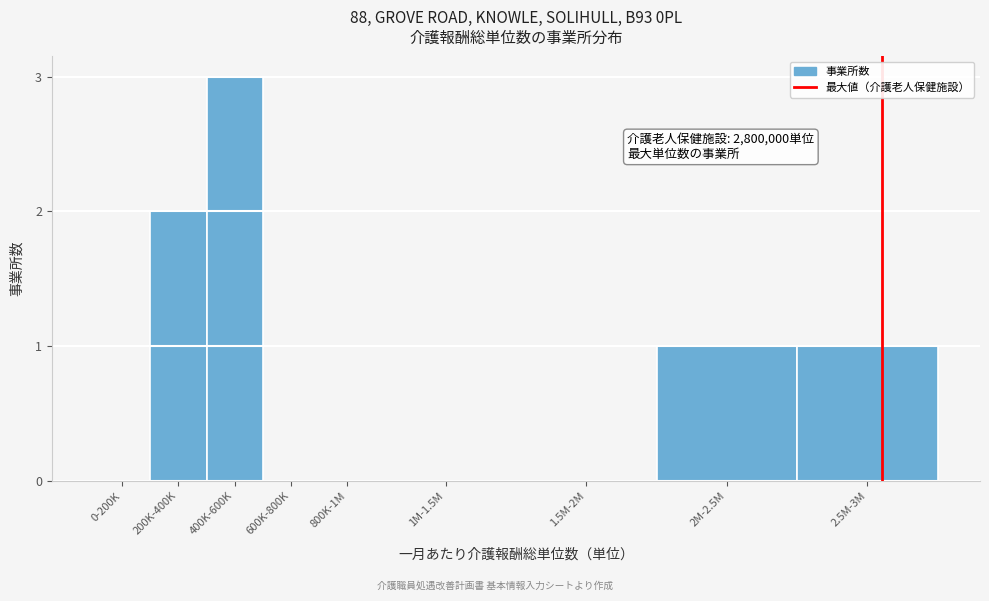

Reading left to right, list all the values displayed in this chart.

0-200K=0	200K-400K=2	400K-600K=3	600K-800K=0	800K-1M=0	1M-1.5M=0	1.5M-2M=0	2M-2.5M=1	2.5M-3M=1